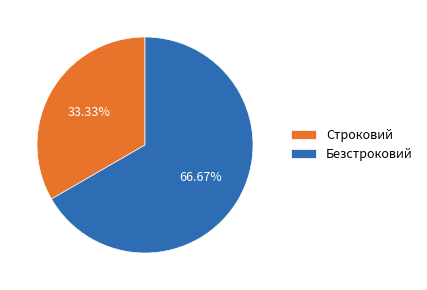

Which slice is the smallest?

Строковий